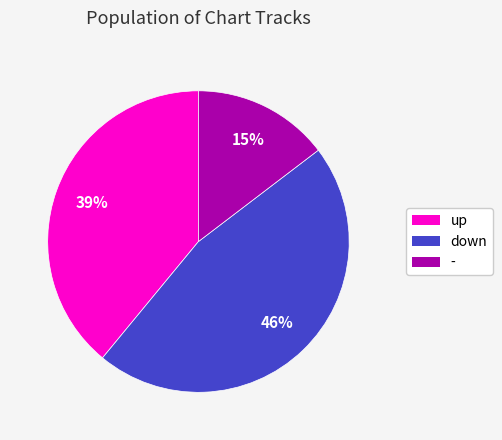

How many slices are in this pie chart?

3